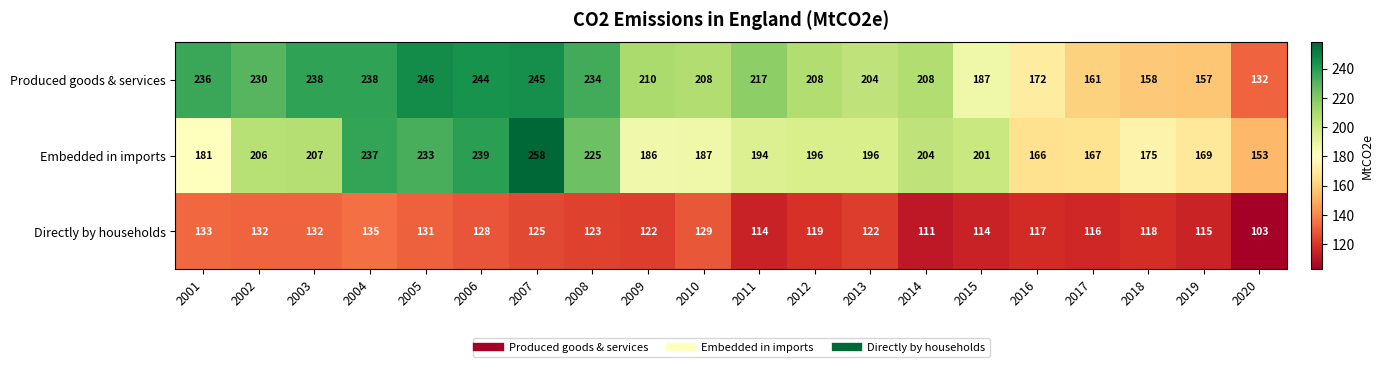

Is the value of Directly by households at 2002 greater than the value of Produced goods & services at 2002?

No